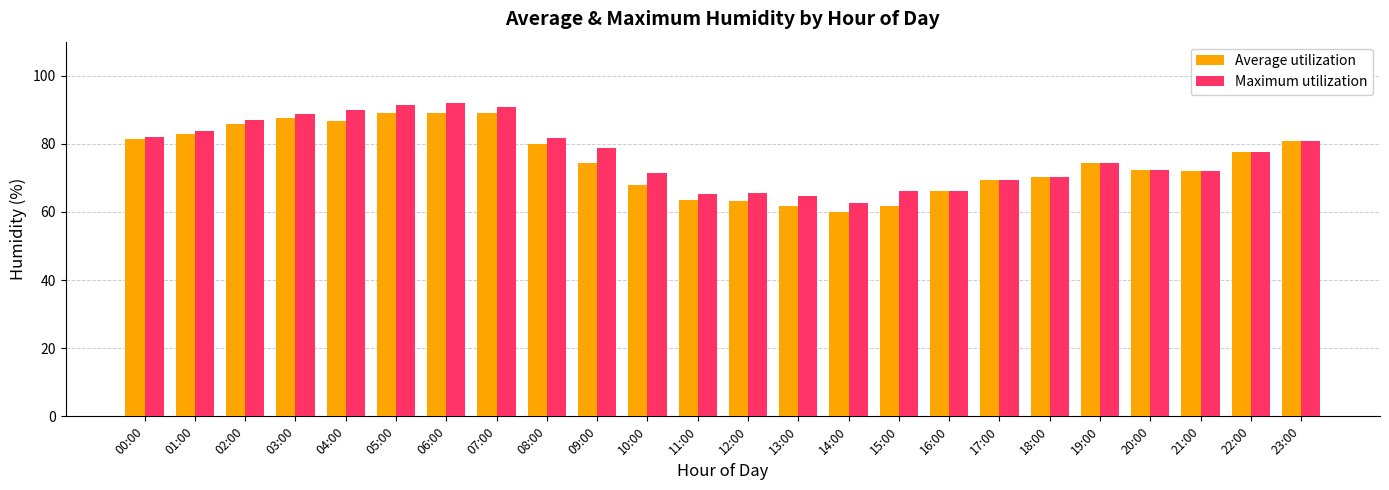

Which category has the lowest value across all series?

14:00